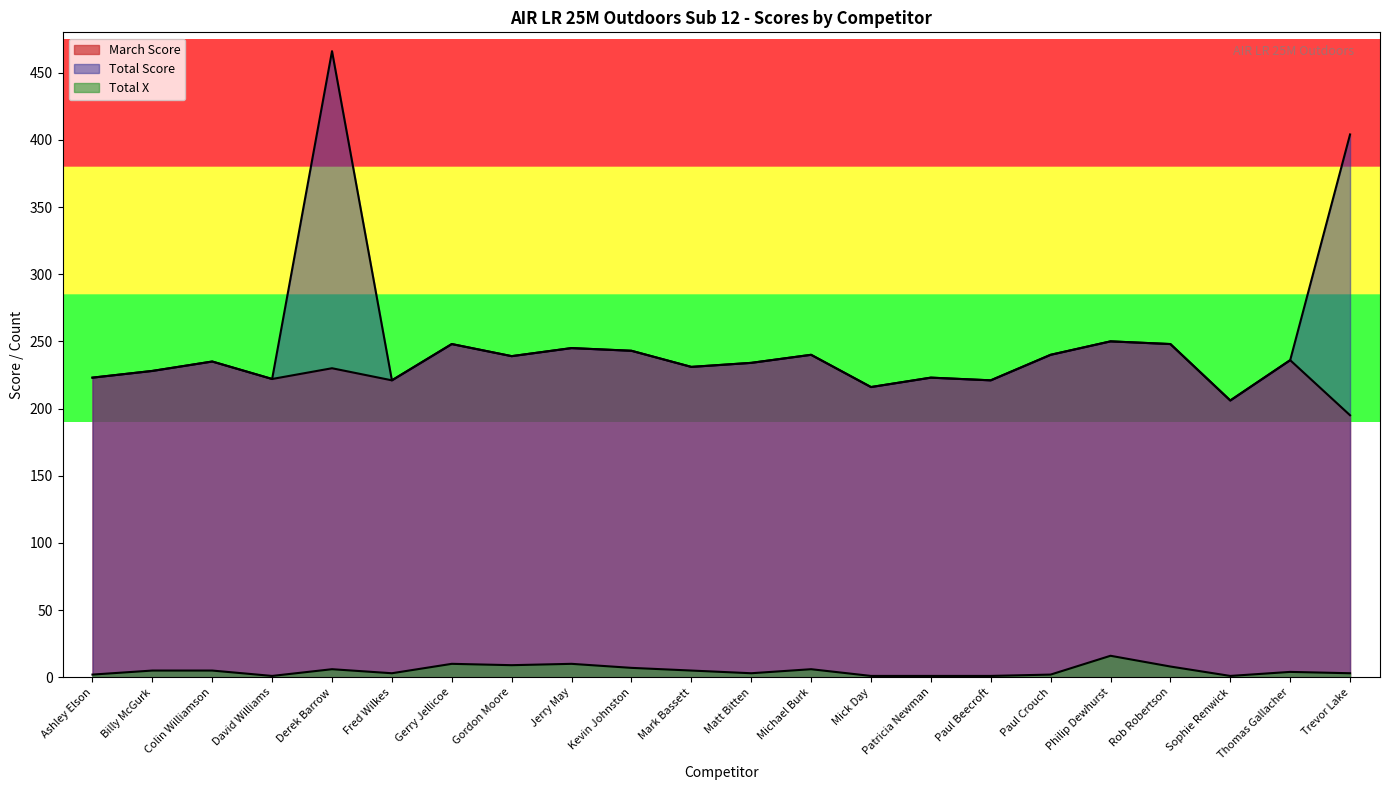

Which category has the lowest value in the Total Score series?

Sophie Renwick